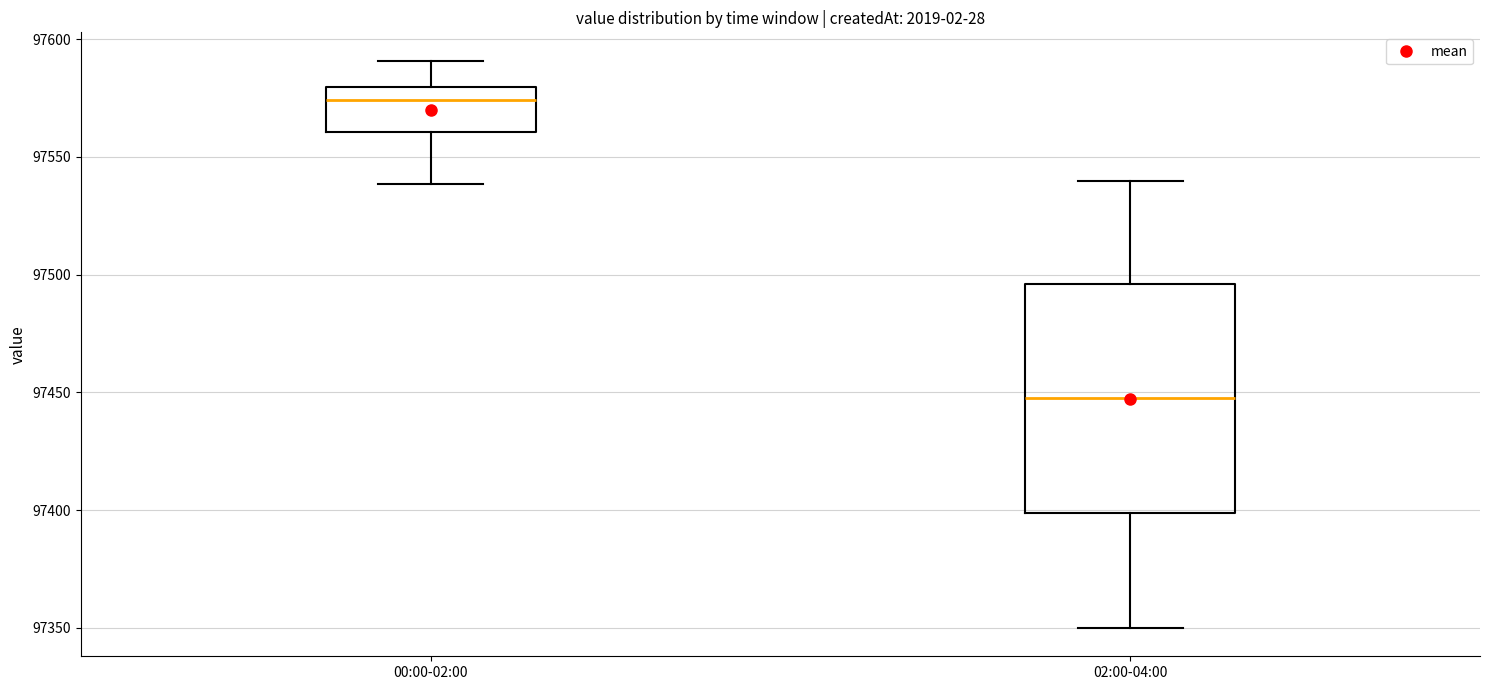

Reading left to right, transcribe this box plot: for each box, give where its median line is, the range the box spans, and where its two whiskers end, as read against the y-axis. The values are not printed on the chart, so give them approximately, as read against the axis.

00:00-02:00: median 97575, box 97560 to 97580, whiskers 97540 to 97590
02:00-04:00: median 97450, box 97400 to 97495, whiskers 97350 to 97540